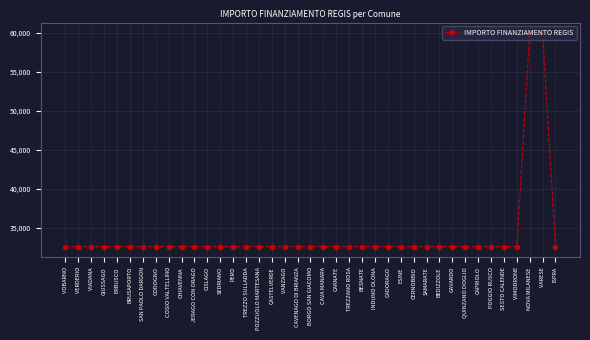

The value at VIMODRONE is 19990. True or false?

False